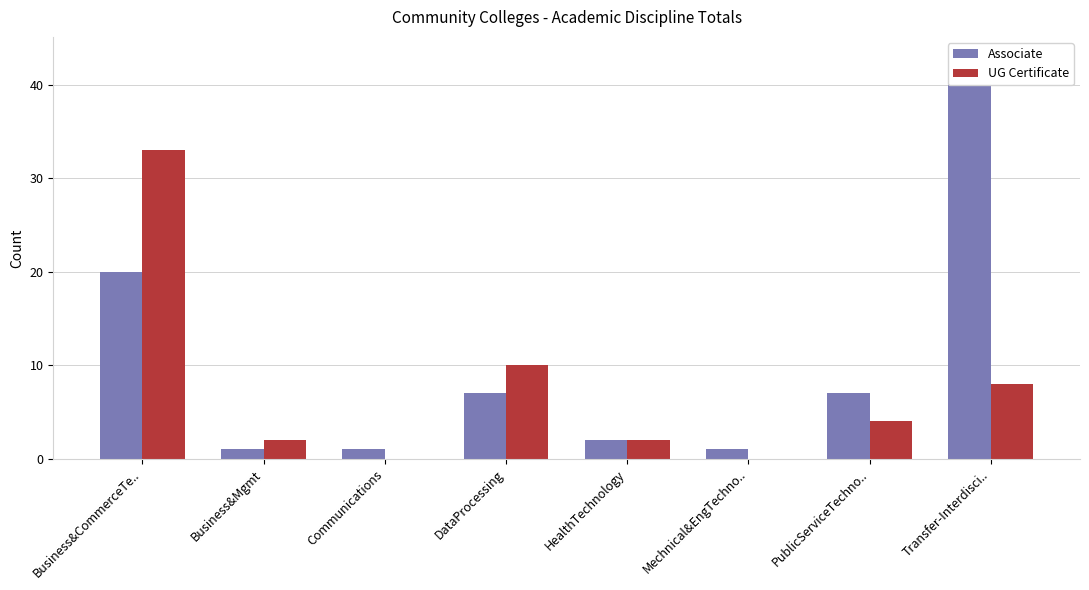

List the labels in order of UG Certificate value, largest first.

Business&CommerceTe.., DataProcessing, Transfer-Interdisci.., PublicServiceTechno.., Business&Mgmt, HealthTechnology, Communications, Mechnical&EngTechno..